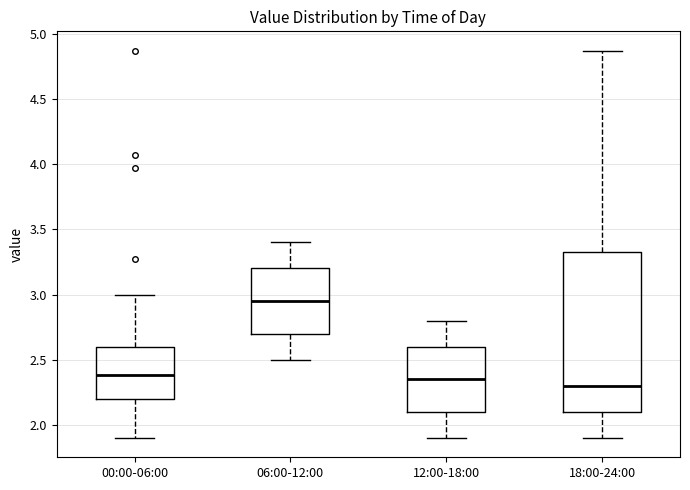

Comparing the boxes themselves (not the whiskers), which one is the tallest?

18:00-24:00